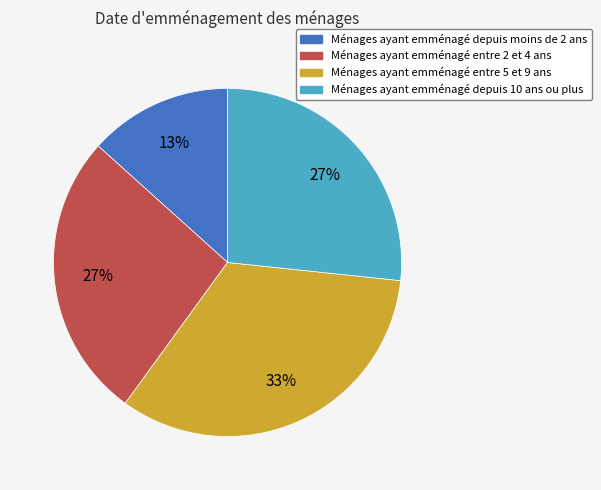

How many slices are in this pie chart?

4